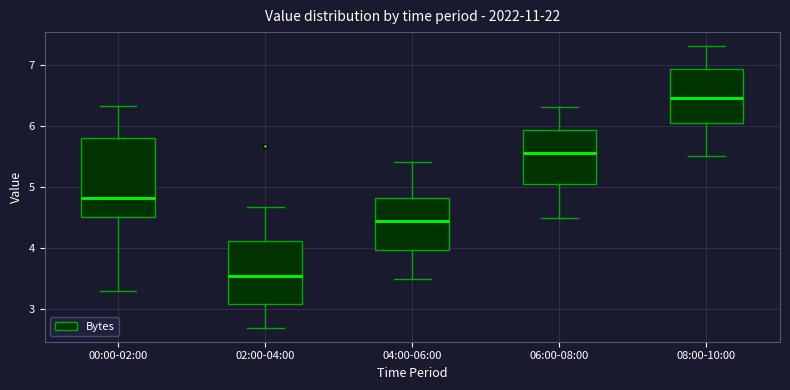

Reading left to right, read every box against the y-axis: the position of its median line, the range the box covers, and the ends of its whiskers. The values are not printed on the chart, so give them approximately, as read against the axis.

00:00-02:00: median 4.8, box 4.5 to 5.8, whiskers 3.3 to 6.3
02:00-04:00: median 3.6, box 3.1 to 4.1, whiskers 2.7 to 4.7
04:00-06:00: median 4.5, box 4.0 to 4.8, whiskers 3.5 to 5.4
06:00-08:00: median 5.6, box 5.1 to 5.9, whiskers 4.5 to 6.3
08:00-10:00: median 6.5, box 6.1 to 6.9, whiskers 5.5 to 7.3